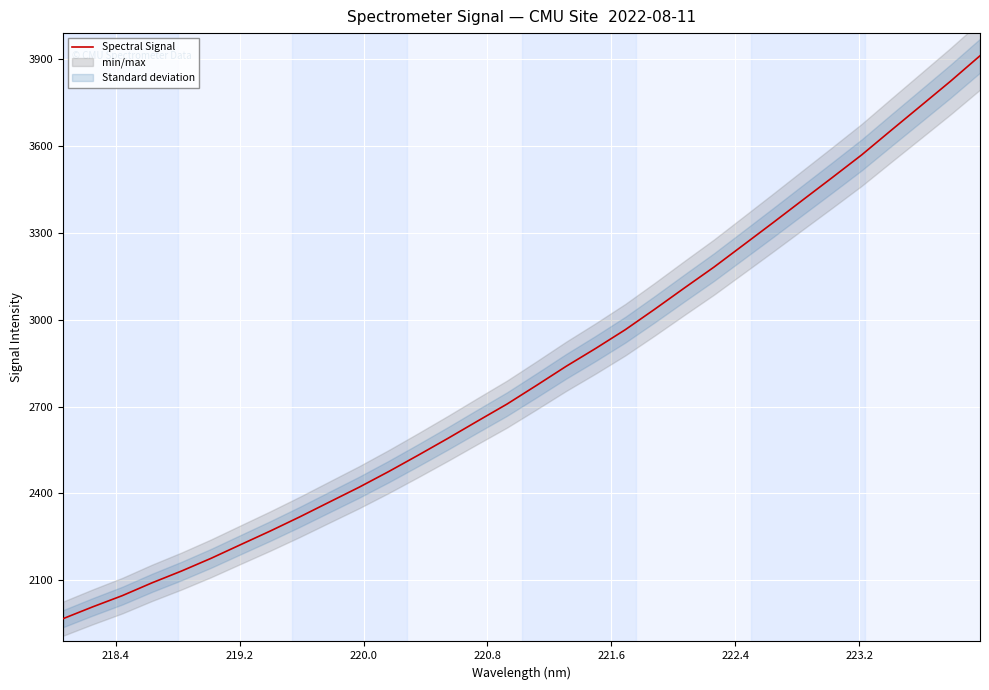

Reading left to right, what are all the values shown in this chart?

1967.3	2008.1	2046.8	2090.9	2131.9	2175.8	2223.1	2270.2	2319.2	2370.4	2421.4	2475.5	2532.2	2590.1	2649.7	2708.7	2773.4	2839.2	2901.1	2965.7	3036.8	3110.0	3182.0	3258.7	3335.6	3413.6	3491.2	3569.9	3655.0	3739.2	3823.8	3911.9